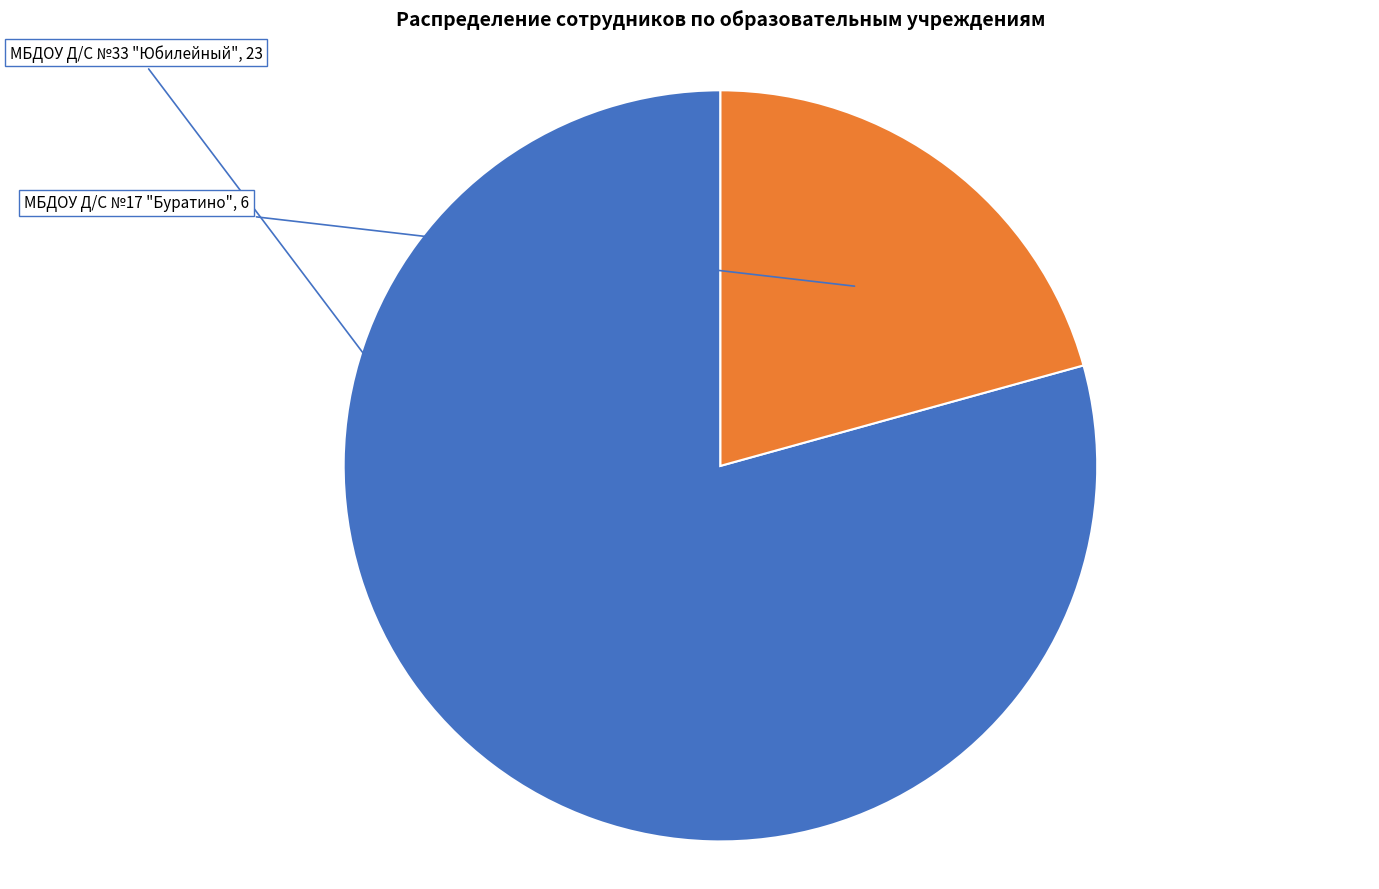

Is there a majority slice in this chart?

Yes